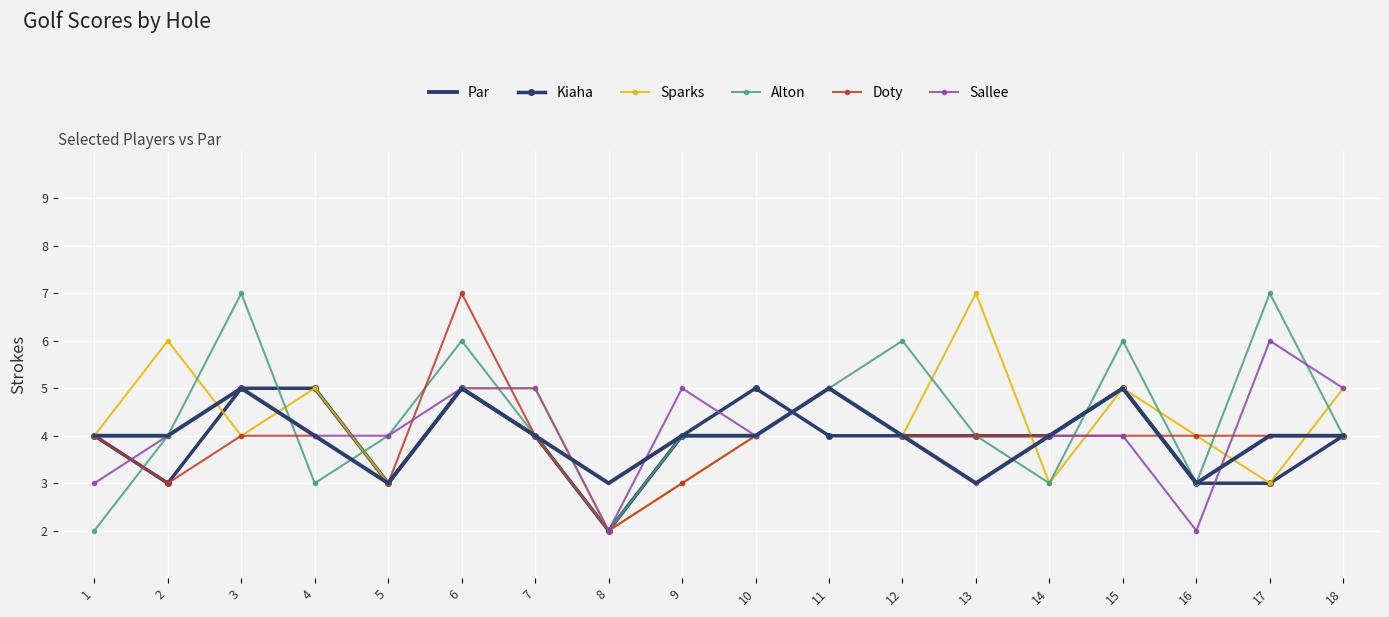

Is the value of Sallee at 6 greater than the value of Doty at 5?

Yes